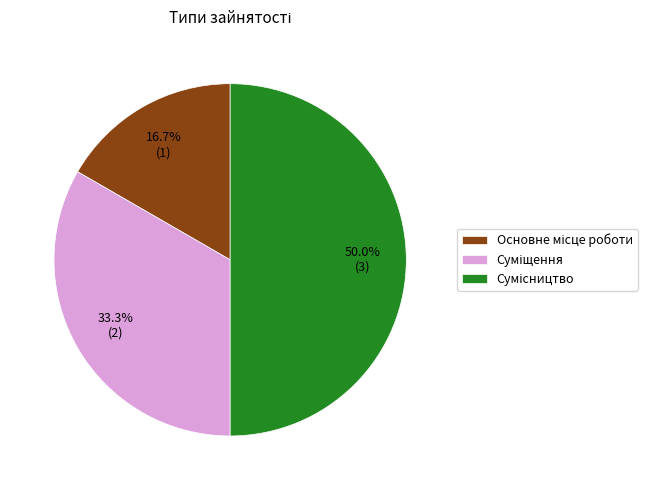

Between Основне місце роботи and Сумісництво, which is larger?

Сумісництво